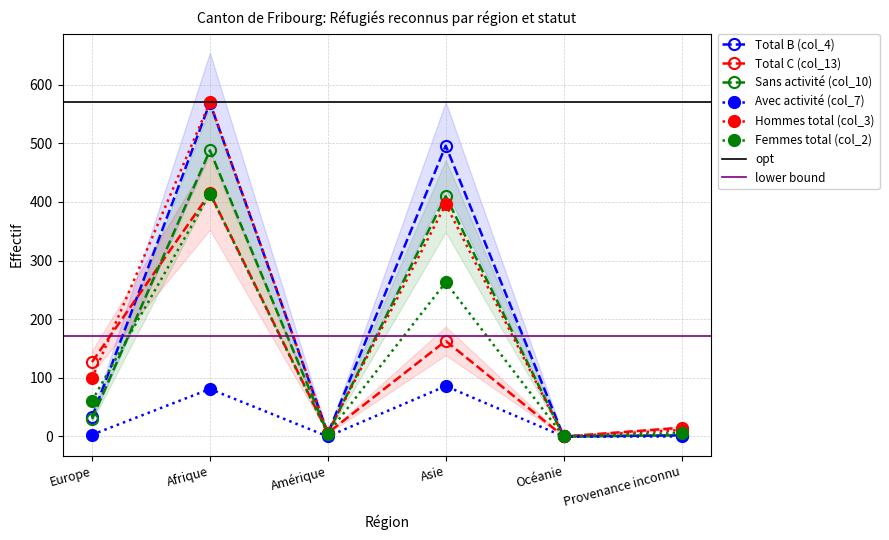

List the labels in order of Femmes total (col_2) value, largest first.

Afrique, Asie, Europe, Provenance inconnu, Amérique, Océanie